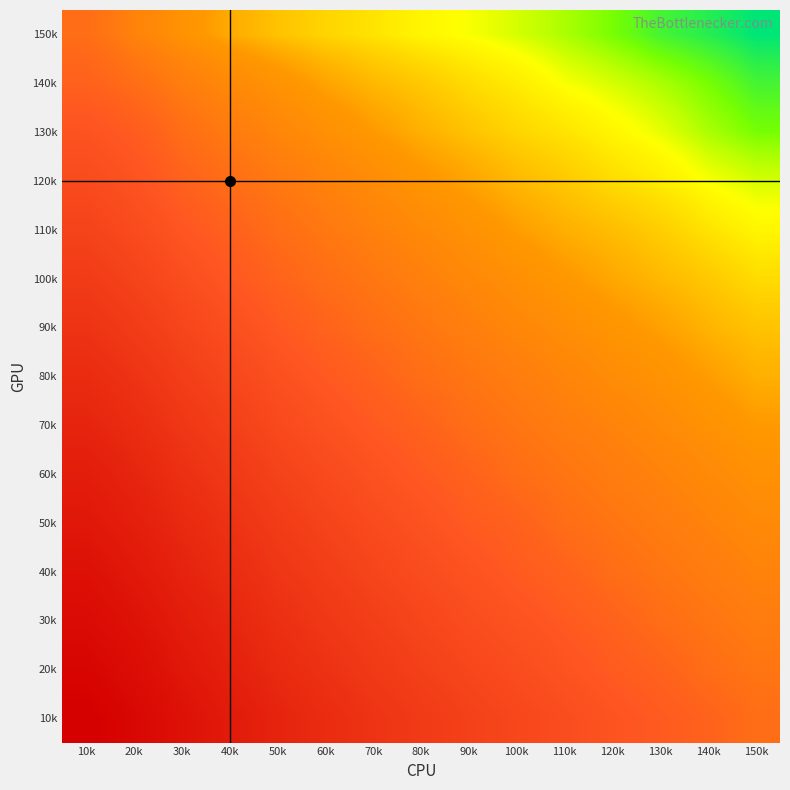

Reading left to right, list all the values displayed in this chart.

10k: 10k=96.0	20k=69.0	30k=44.0	40k=29.0	50k=19.5	60k=13.8	70k=10.0	80k=7.4	90k=5.5	100k=4.2	110k=3.2	120k=2.5	130k=1.9	140k=1.4	150k=1.0
20k: 10k=75.0	20k=54.0	30k=34.0	40k=22.5	50k=15.0	60k=10.7	70k=7.7	80k=5.7	90k=4.3	100k=3.3	110k=2.5	120k=1.9	130k=1.4	140k=1.0	150k=0.8
30k: 10k=58.0	20k=42.0	30k=26.5	40k=17.5	50k=11.7	60k=8.3	70k=6.0	80k=4.4	90k=3.3	100k=2.5	110k=1.9	120k=1.4	130k=1.0	140k=0.8	150k=0.6
40k: 10k=45.0	20k=32.0	30k=20.0	40k=13.5	50k=9.0	60k=6.4	70k=4.6	80k=3.4	90k=2.5	100k=1.9	110k=1.4	120k=1.0	130k=0.8	140k=0.6	150k=0.5
50k: 10k=34.0	20k=24.0	30k=15.5	40k=10.3	50k=6.9	60k=4.9	70k=3.5	80k=2.6	90k=1.9	100k=1.5	110k=1.0	120k=0.8	130k=0.6	140k=0.5	150k=0.4
60k: 10k=26.0	20k=18.5	30k=11.5	40k=7.7	50k=5.2	60k=3.7	70k=2.6	80k=1.9	90k=1.4	100k=1.0	110k=0.8	120k=0.6	130k=0.5	140k=0.4	150k=0.3
70k: 10k=19.0	20k=13.5	30k=8.5	40k=5.7	50k=3.8	60k=2.7	70k=1.9	80k=1.4	90k=1.0	100k=0.8	110k=0.6	120k=0.5	130k=0.4	140k=0.3	150k=0.2
80k: 10k=14.0	20k=10.0	30k=6.3	40k=4.2	50k=2.8	60k=2.0	70k=1.4	80k=1.0	90k=0.8	100k=0.6	110k=0.5	120k=0.4	130k=0.3	140k=0.2	150k=0.2
90k: 10k=10.0	20k=7.0	30k=4.5	40k=3.0	50k=2.0	60k=1.4	70k=1.0	80k=0.8	90k=0.6	100k=0.4	110k=0.3	120k=0.3	130k=0.2	140k=0.2	150k=0.1
100k: 10k=7.0	20k=5.0	30k=3.2	40k=2.1	50k=1.4	60k=1.0	70k=0.7	80k=0.6	90k=0.4	100k=0.3	110k=0.3	120k=0.2	130k=0.2	140k=0.1	150k=0.1
110k: 10k=5.0	20k=3.5	30k=2.2	40k=1.5	50k=1.0	60k=0.7	70k=0.5	80k=0.4	90k=0.3	100k=0.2	110k=0.2	120k=0.2	130k=0.1	140k=0.1	150k=0.1
120k: 10k=3.5	20k=2.5	30k=1.5	40k=1.0	50k=0.7	60k=0.5	70k=0.4	80k=0.3	90k=0.2	100k=0.2	110k=0.1	120k=0.1	130k=0.1	140k=0.1	150k=0.1
130k: 10k=2.5	20k=1.8	30k=1.0	40k=0.7	50k=0.5	60k=0.3	70k=0.2	80k=0.2	90k=0.1	100k=0.1	110k=0.1	120k=0.1	130k=0.1	140k=0.1	150k=0.0
140k: 10k=1.5	20k=1.0	30k=0.6	40k=0.4	50k=0.3	60k=0.2	70k=0.2	80k=0.1	90k=0.1	100k=0.1	110k=0.1	120k=0.1	130k=0.1	140k=0.0	150k=0.0
150k: 10k=1.0	20k=0.5	30k=0.3	40k=0.2	50k=0.1	60k=0.1	70k=0.1	80k=0.1	90k=0.1	100k=0.1	110k=0.1	120k=0.0	130k=0.0	140k=0.0	150k=0.0